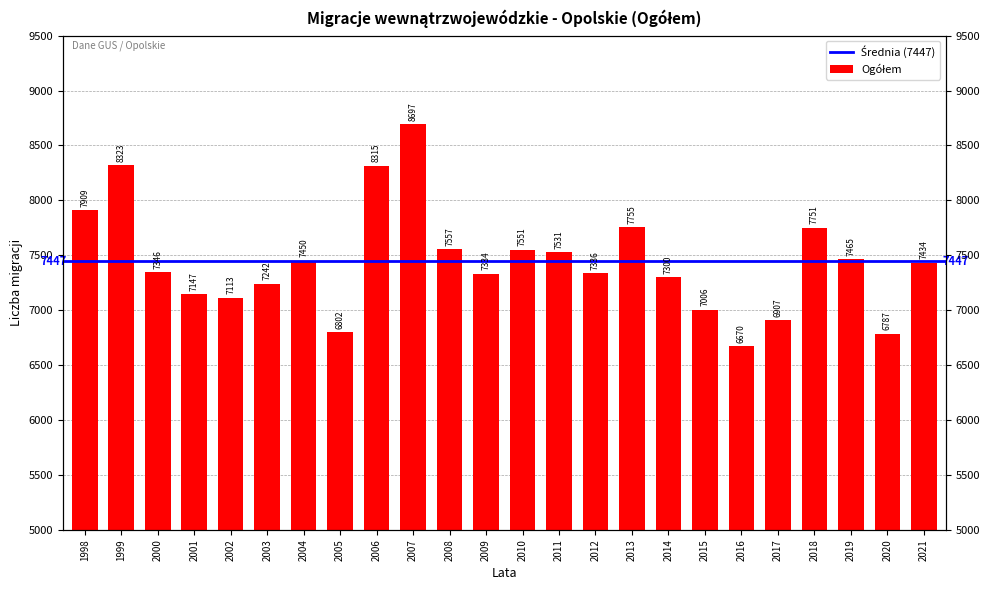

Reading left to right, extract all data points from this chart.

1998=7909	1999=8323	2000=7346	2001=7147	2002=7113	2003=7242	2004=7450	2005=6802	2006=8315	2007=8697	2008=7557	2009=7334	2010=7551	2011=7531	2012=7336	2013=7755	2014=7300	2015=7006	2016=6670	2017=6907	2018=7751	2019=7465	2020=6787	2021=7434